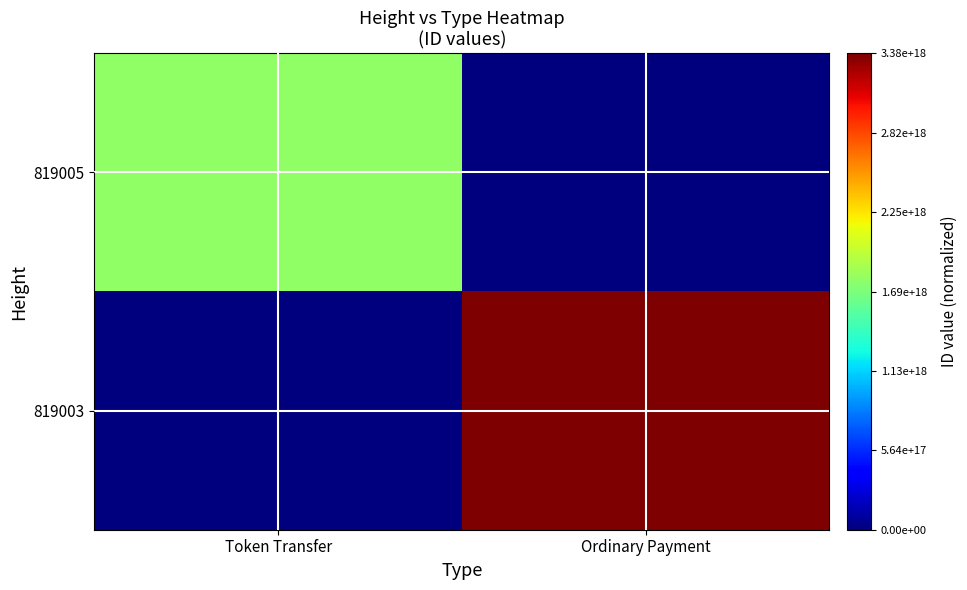

List the series in order of their overall mean, highest first.

819003, 819005